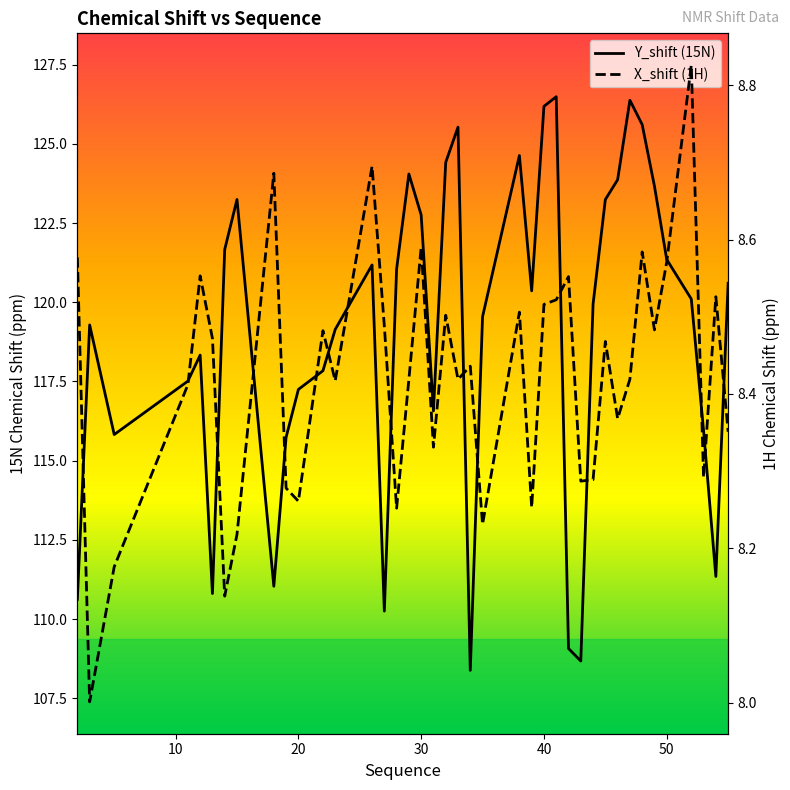

Which series has the largest total across all categories?

Y_shift (15N)